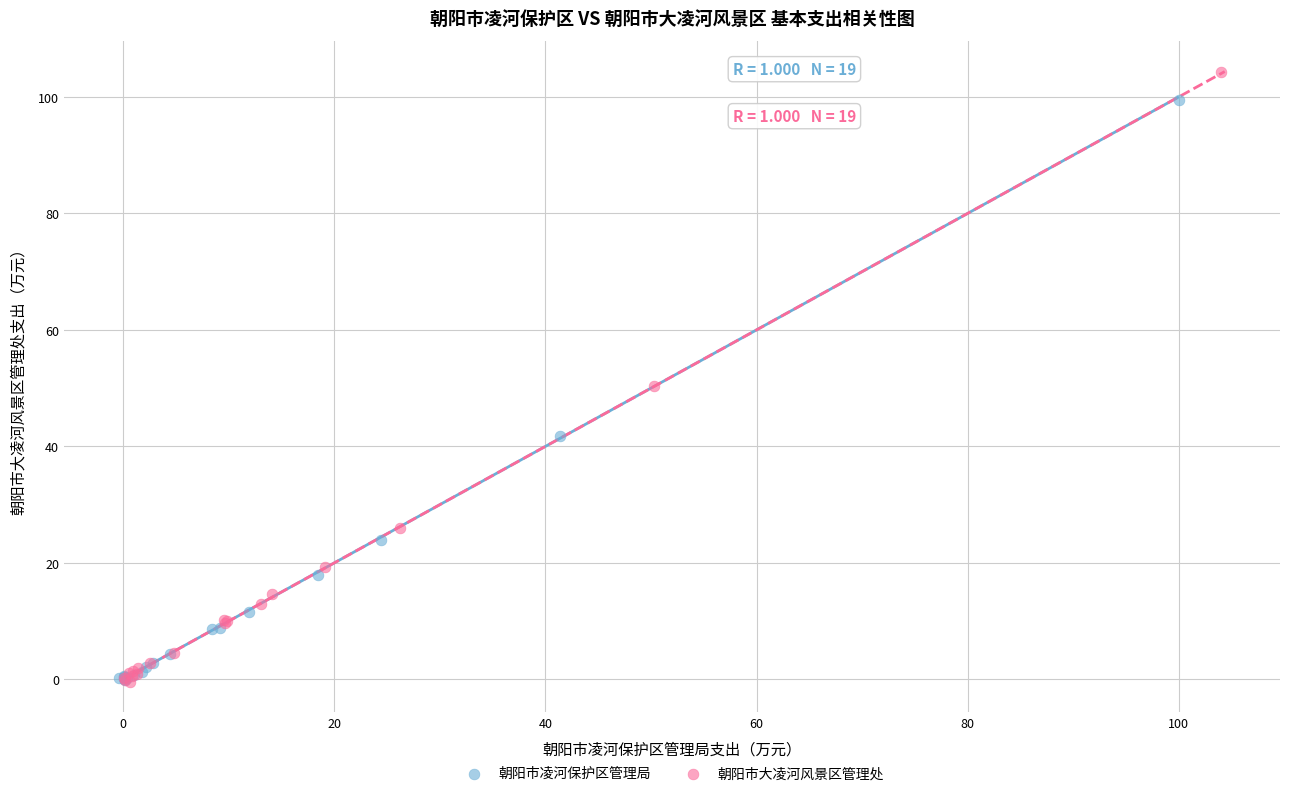

Which series has the widest spread of Y values?

朝阳市大凌河风景区管理处